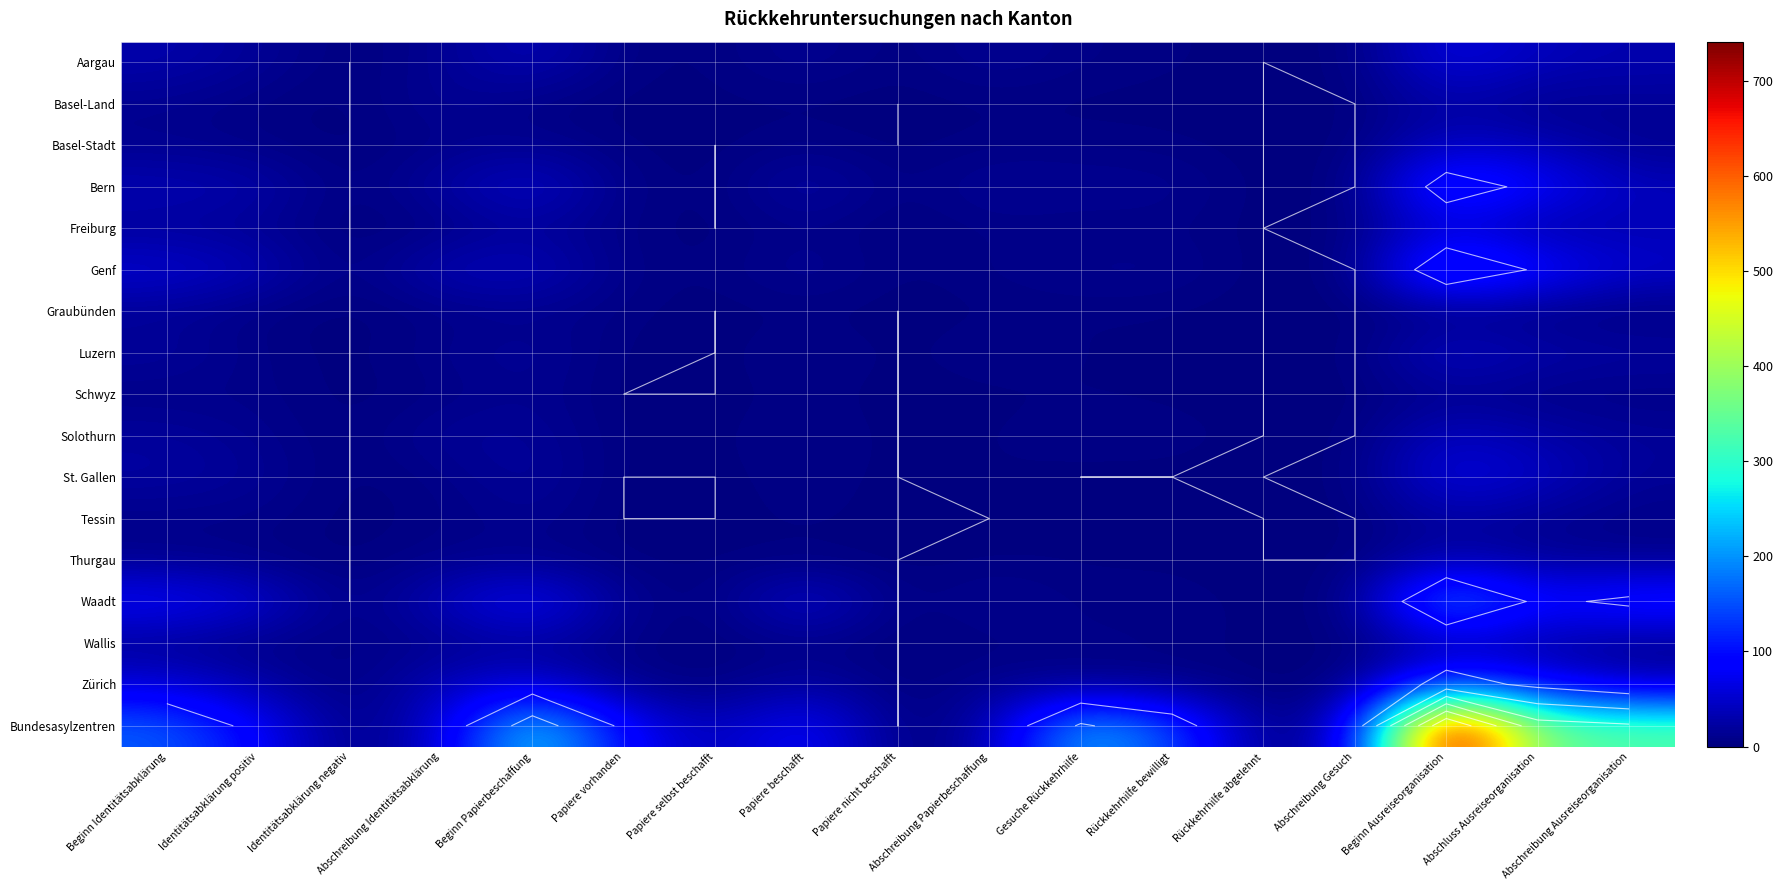

Is it true that Thurgau equals 21 at Identitätsabklärung negativ?

False